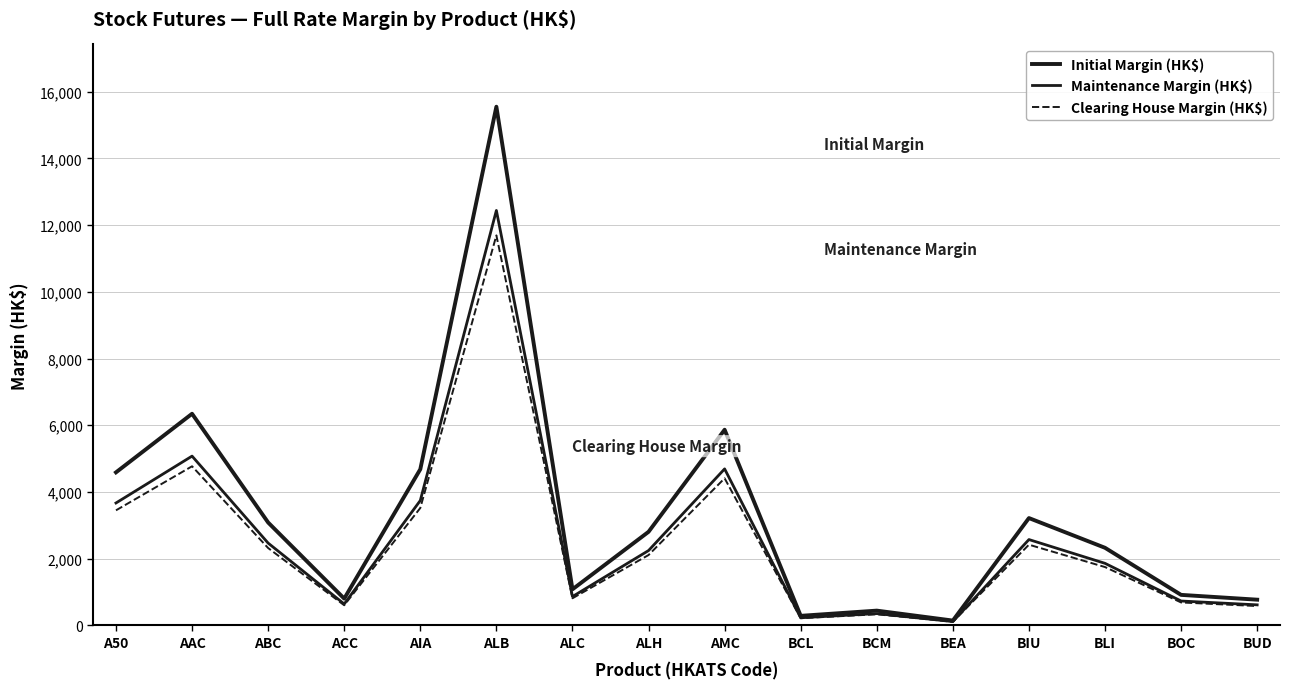

True or false: Clearing House Margin (HK$) has more than 0 points higher than both neighbors.

True